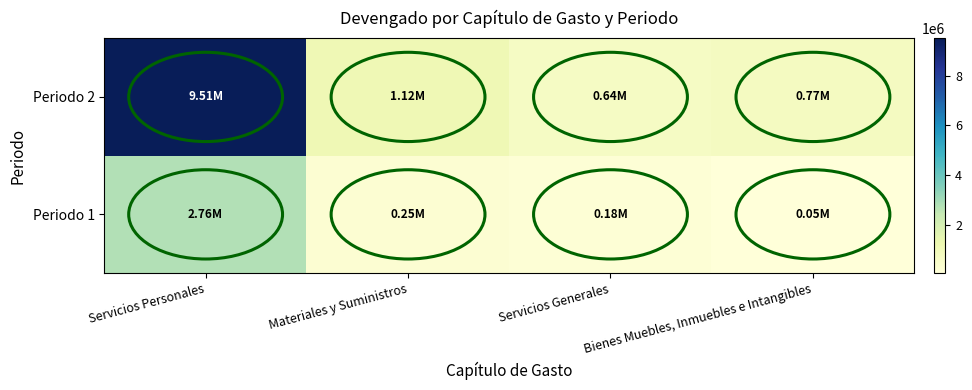

At which category is the sum across all series the highest?

Servicios Personales